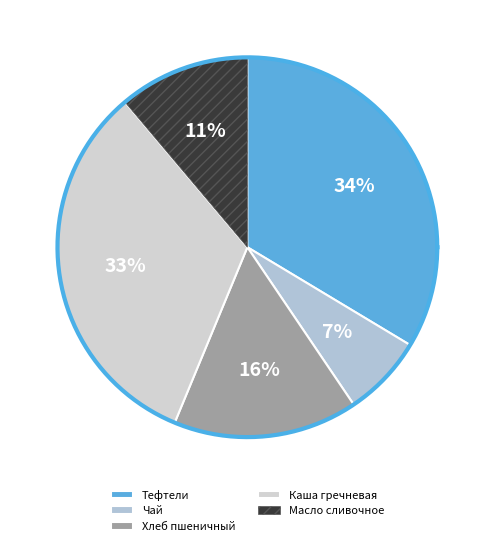

Between каша гречневая рассыпчатая and чай с сахаром и лимоном, which is larger?

каша гречневая рассыпчатая